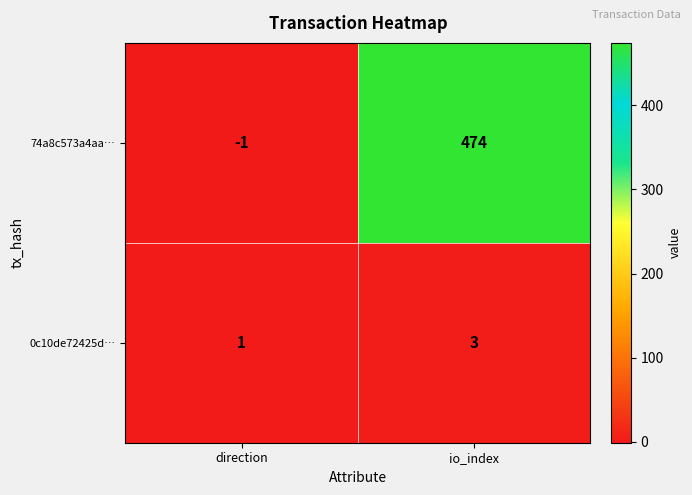

At which category is the sum across all series the highest?

io_index